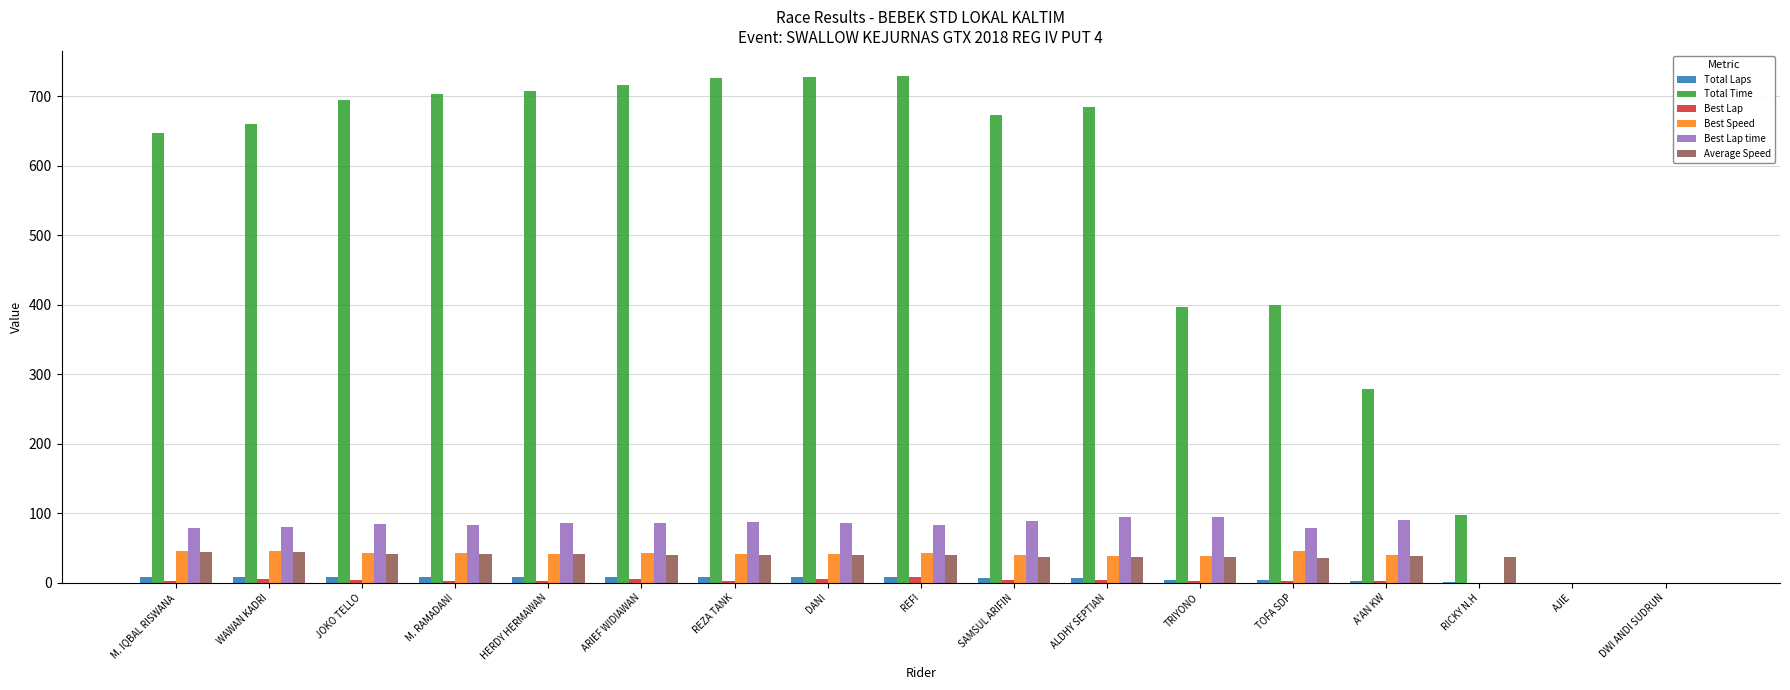

Which series changed the most between HERDY HERMAWAN and TOFA SDP?

Total Time